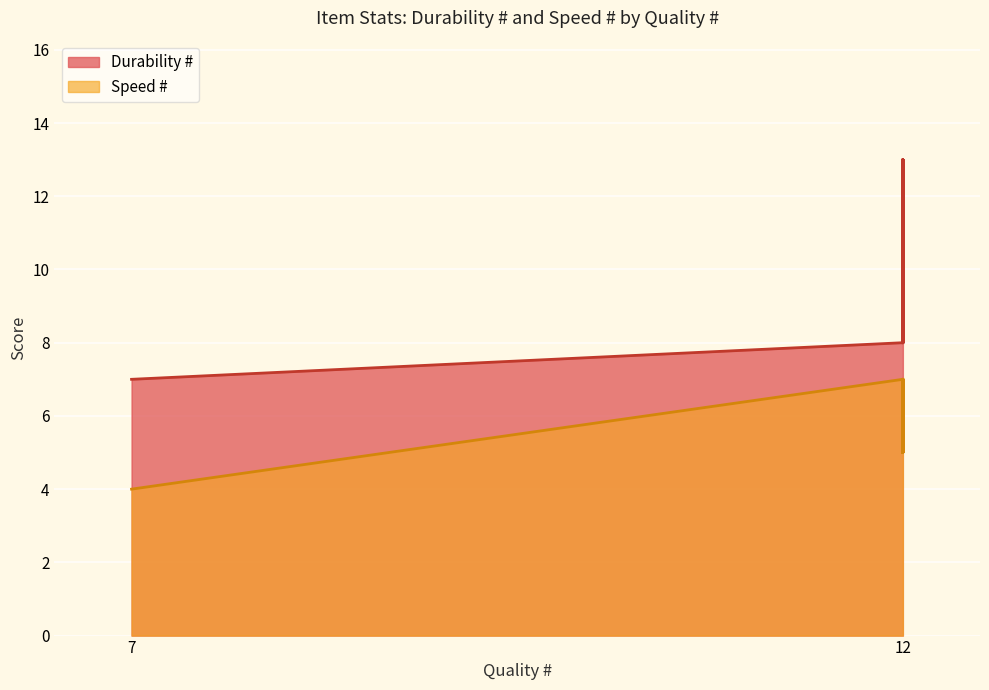

True or false: Durability # and Speed # cross at least once.

False